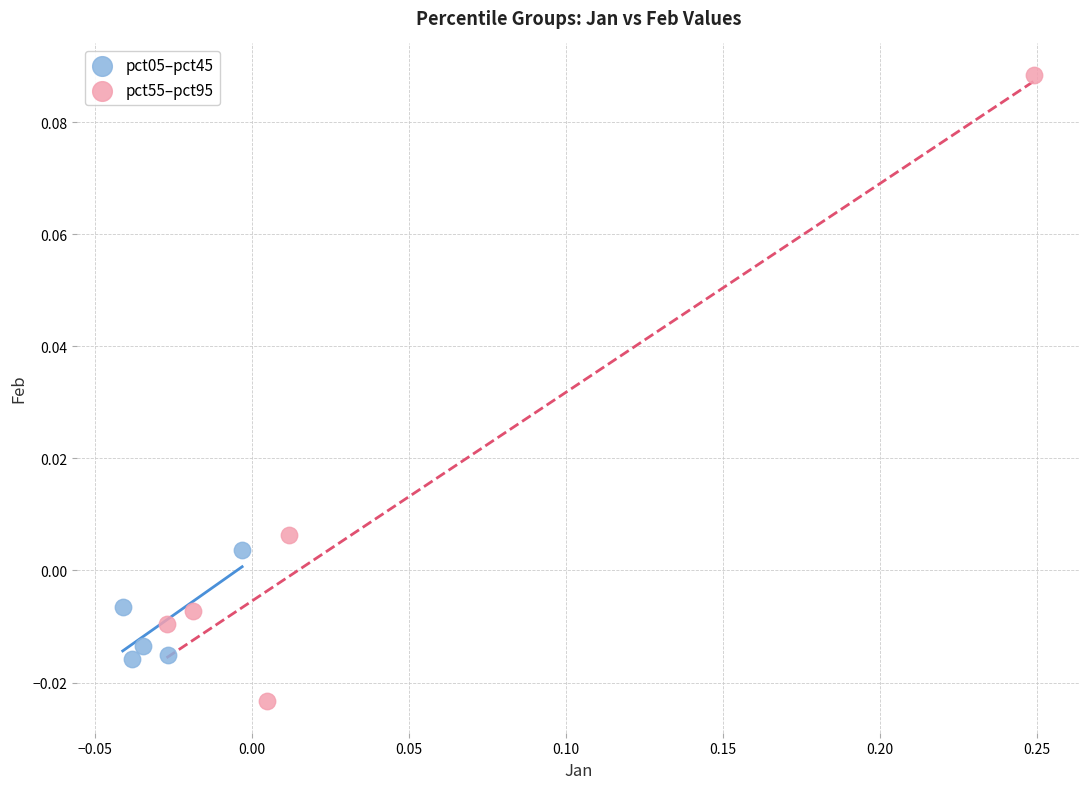

Which series contains the highest Y value?

pct55–pct95